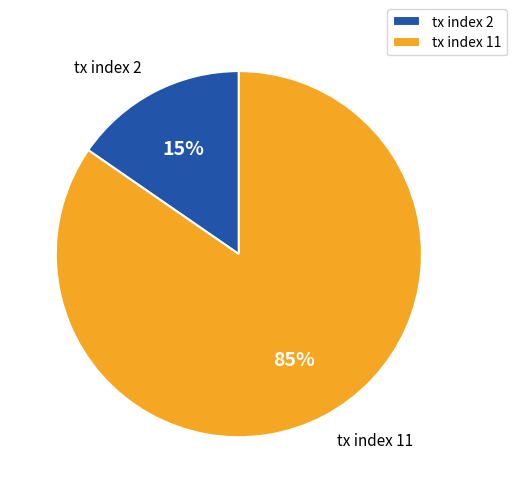

Is the sum of tx index 2 and tx index 11 greater than half?

Yes